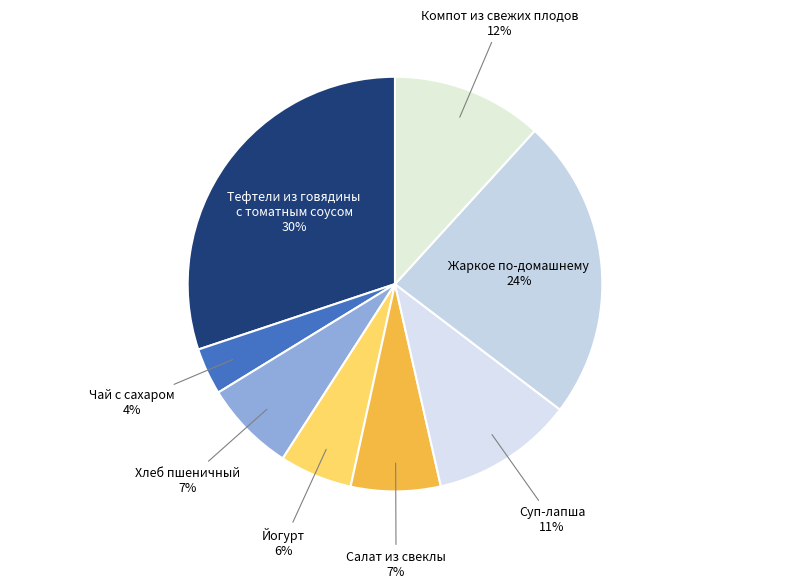

To the nearest percent, what is the difference between the largest and smallest slice percentages?

26%